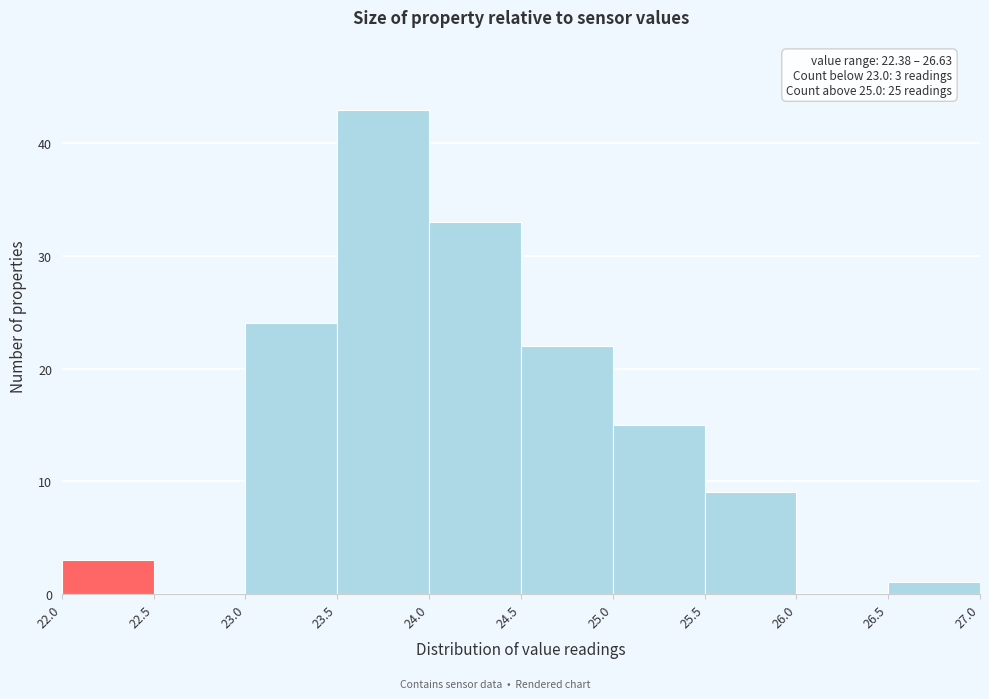

Over which range of the x-axis is the bar tallest?

23.5 to 24.0